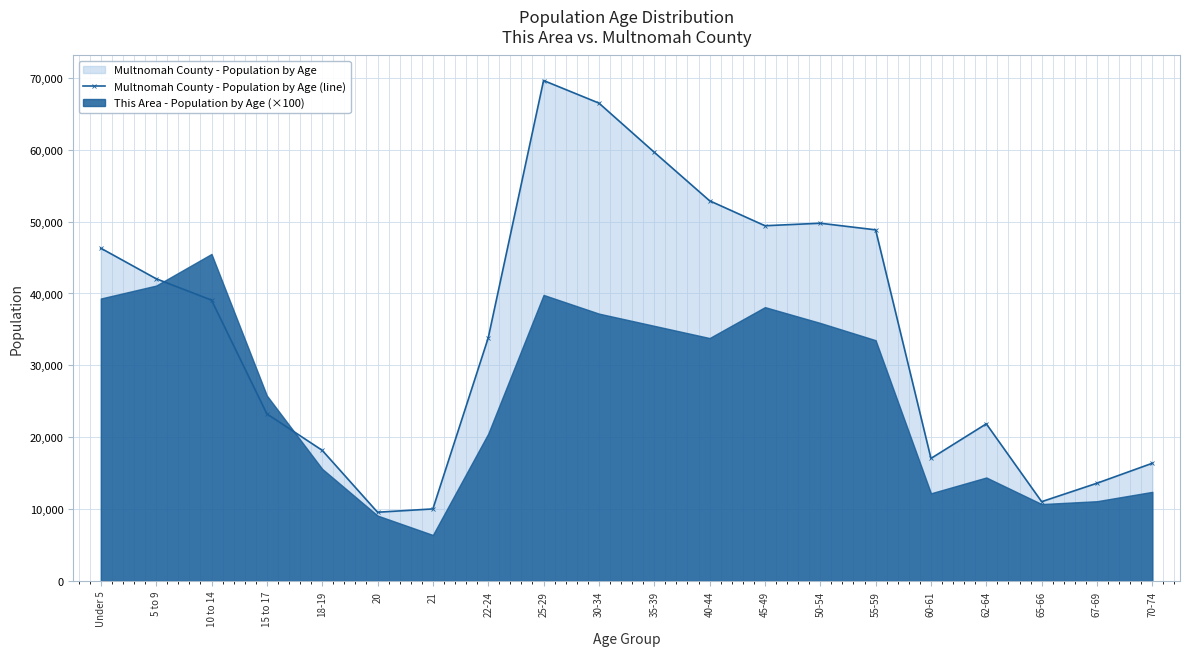

What is the label of the 17th point from the right?

15 to 17